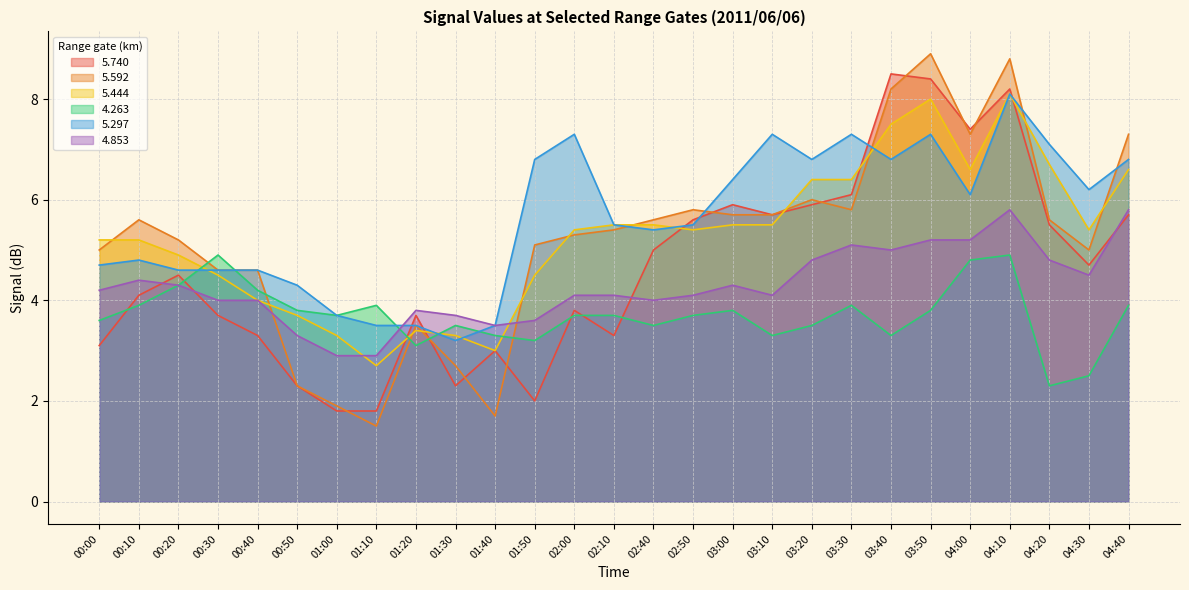

What is the value of the 5.444 point at the 5th from the left?

4.0